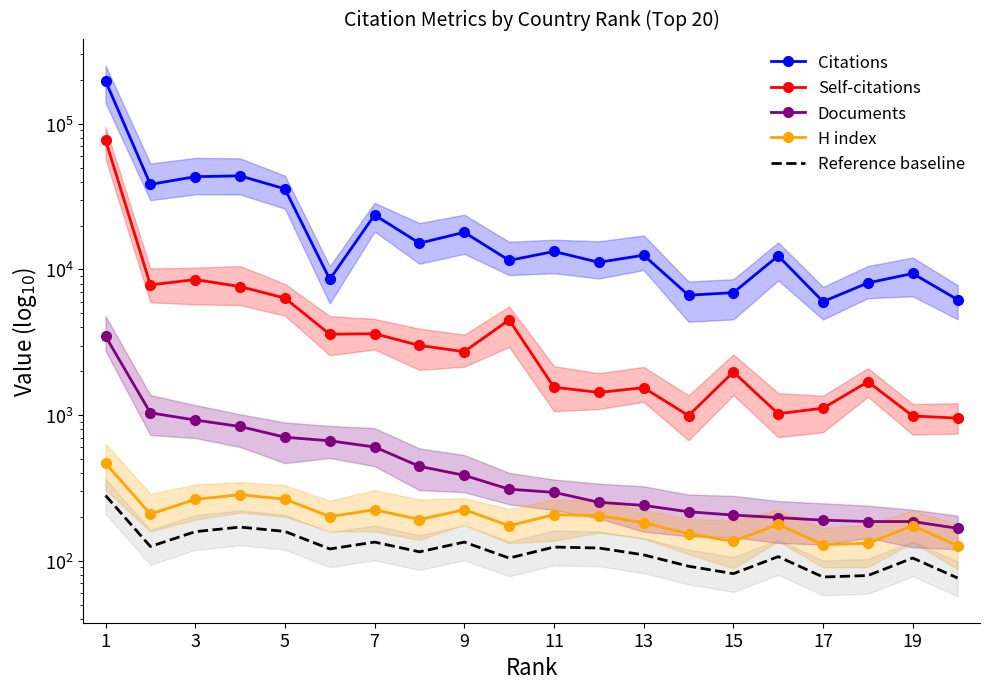

At how many categories does at least one series exceed 8514?

15